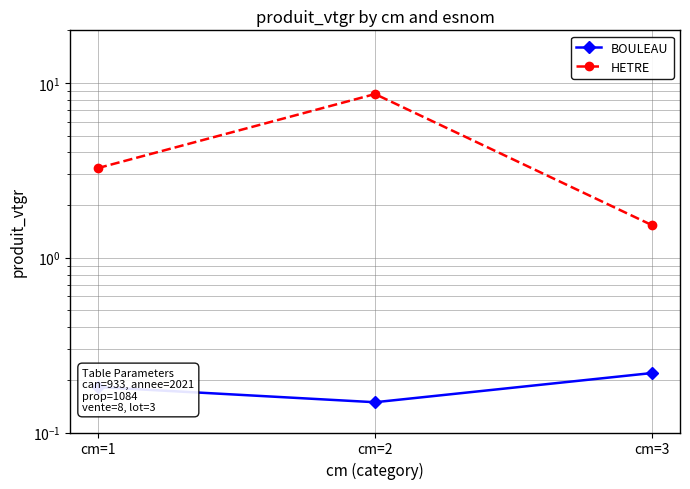

How many series are shown in this chart?

2